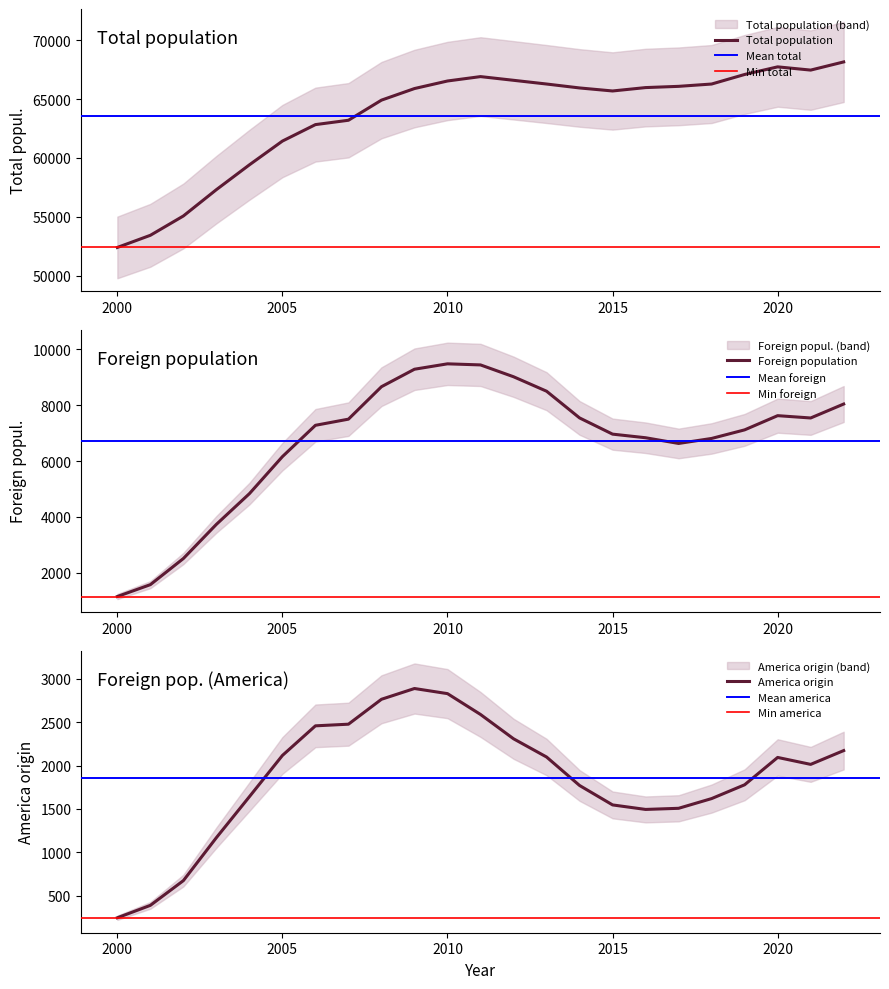

What is the spread (max minus min) of values at 2010?

63704